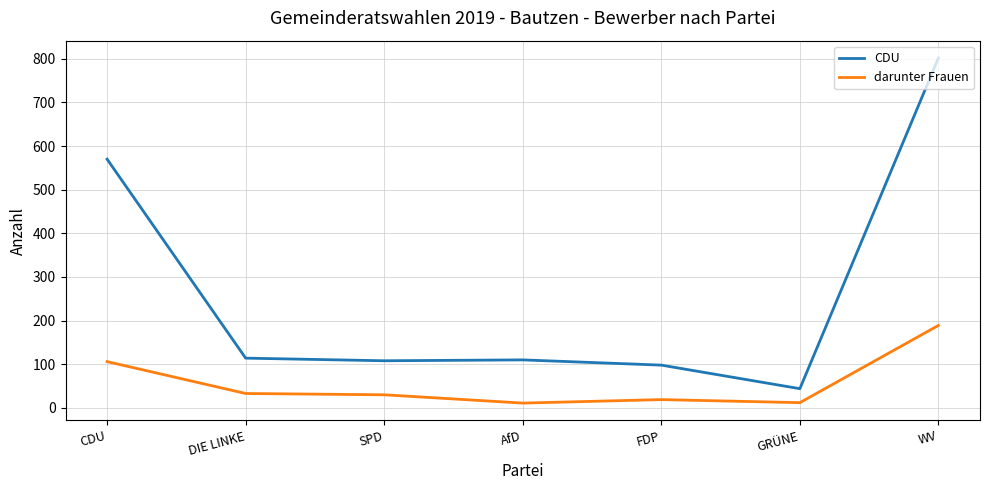

List the series in order of their overall mean, lowest first.

darunter Frauen, CDU